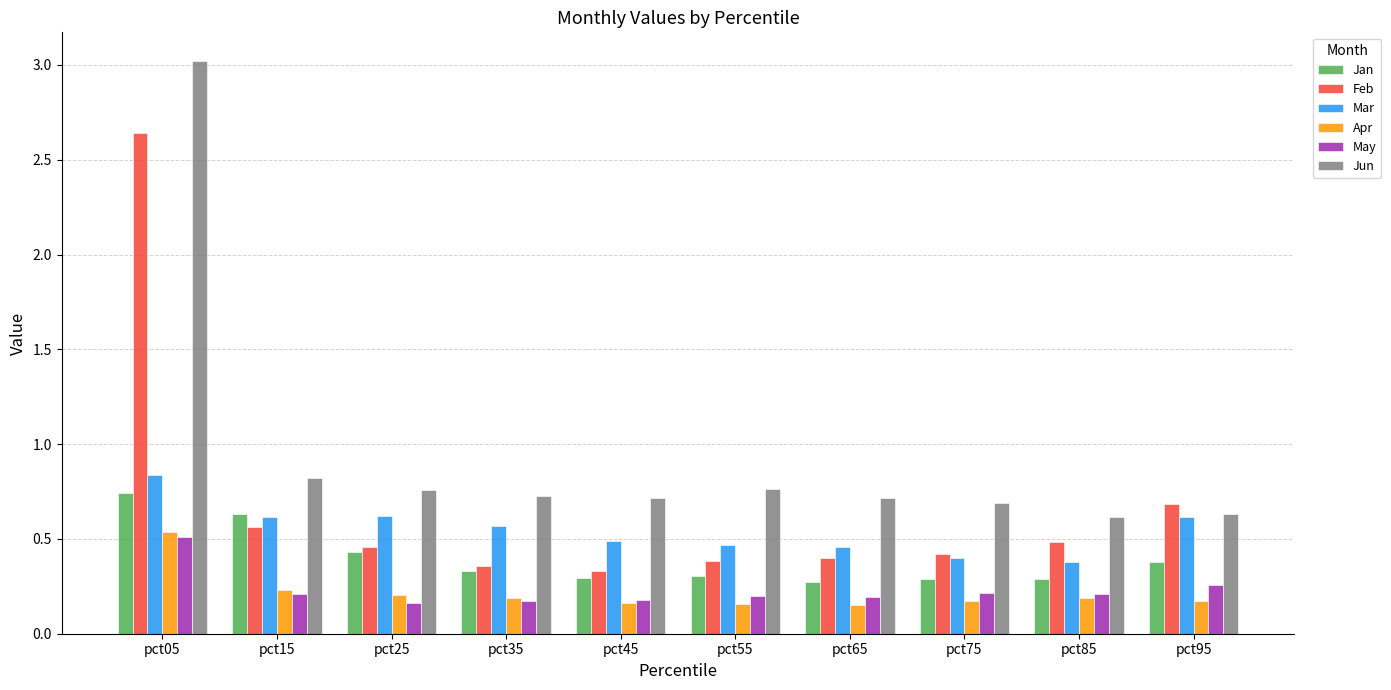

Which series has the largest total across all categories?

Jun